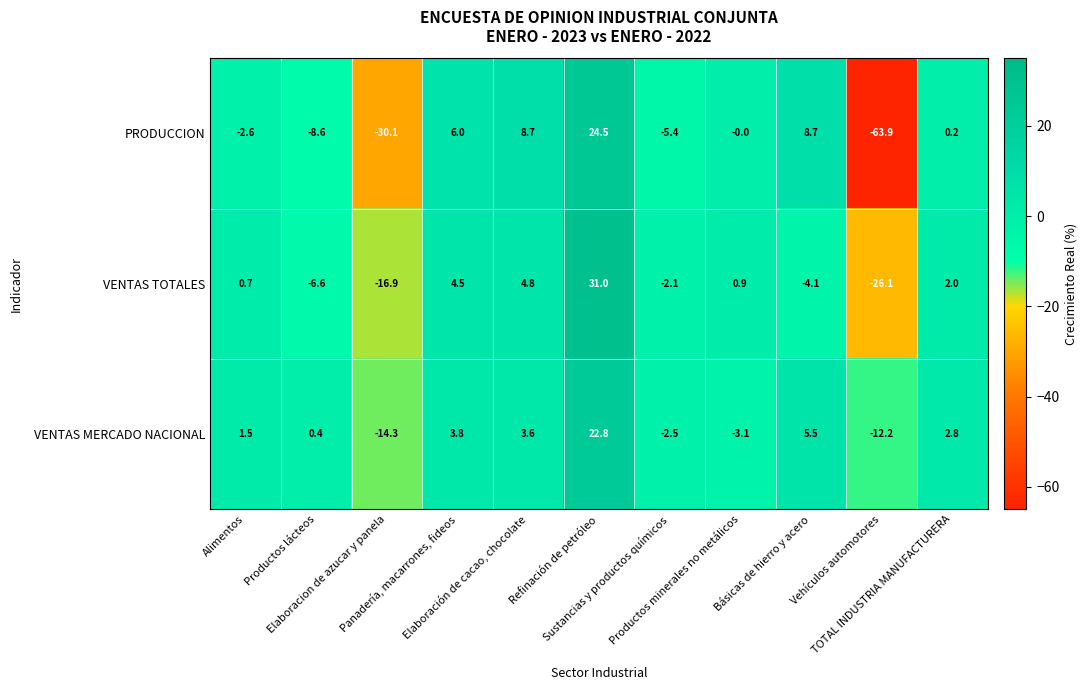

What is the maximum value for VENTAS TOTALES?

31.0